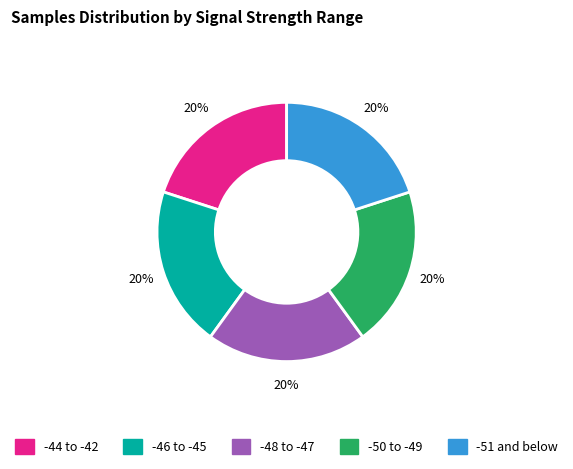

Do -50 to -49 and -46 to -45 together represent more than half of the pie?

No